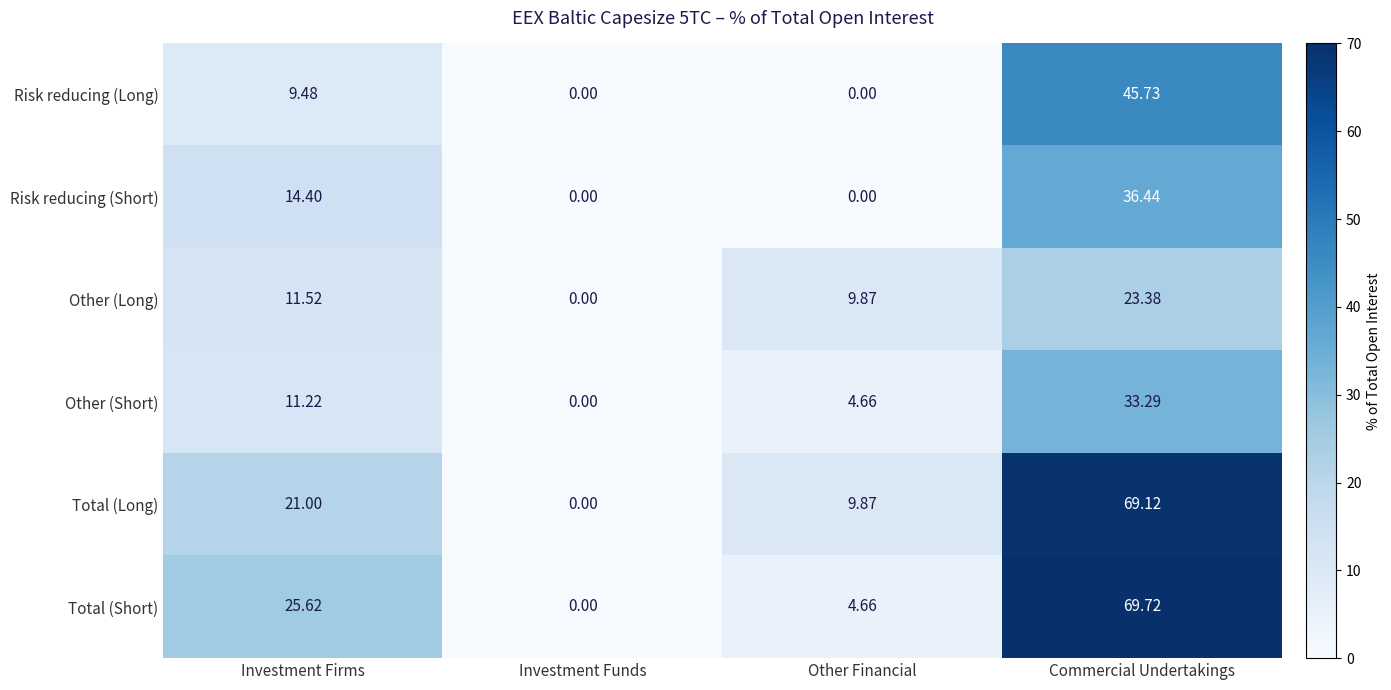

Which series has the widest spread of values?

Total (Short)